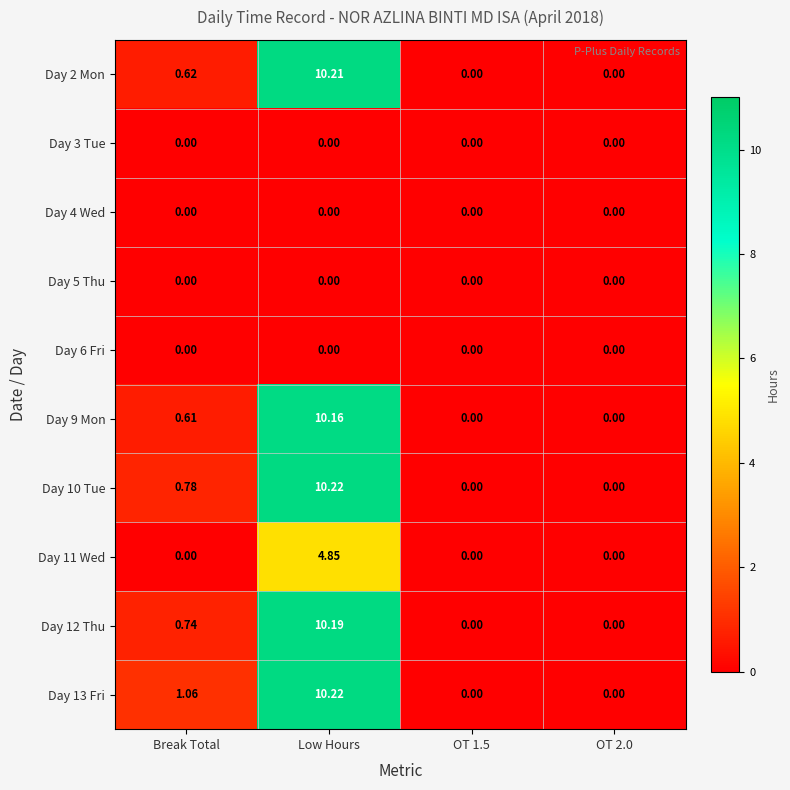

Count the number of categories in the chart.

4